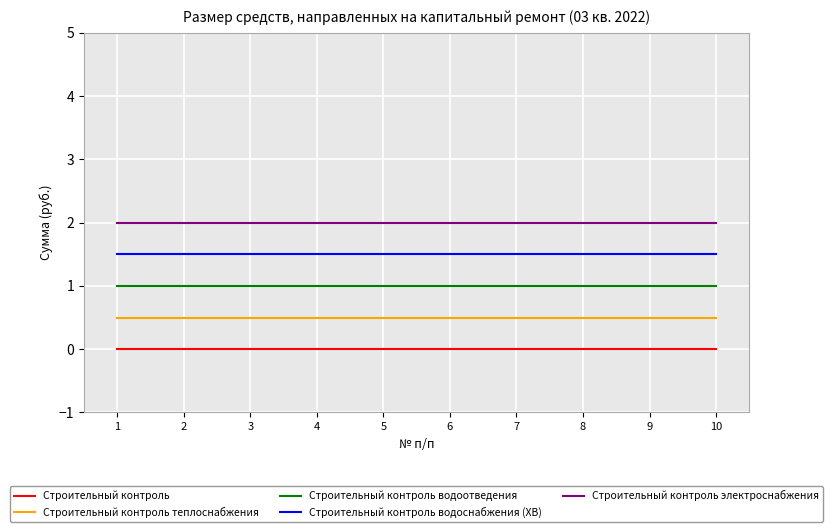

What is the difference between the highest and lowest values at 1?

2.0